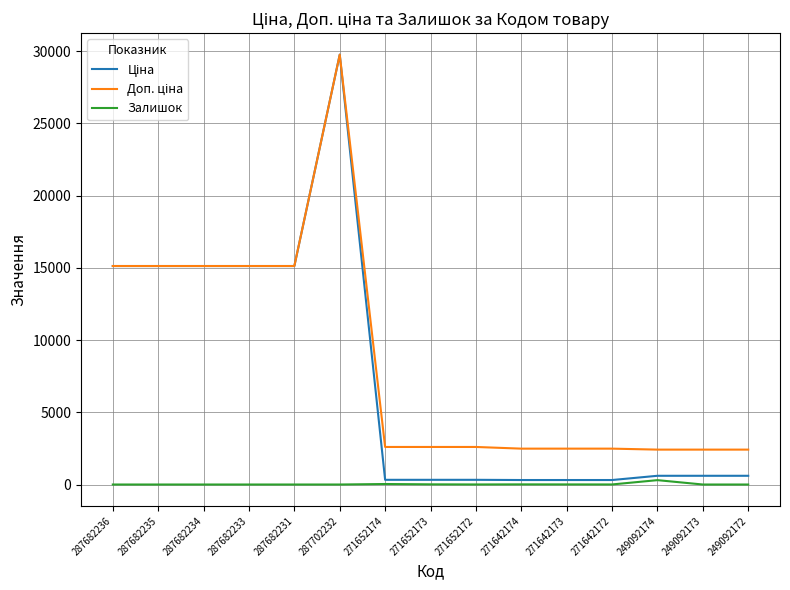

What is the total value across all series at 249092172?

3018.6